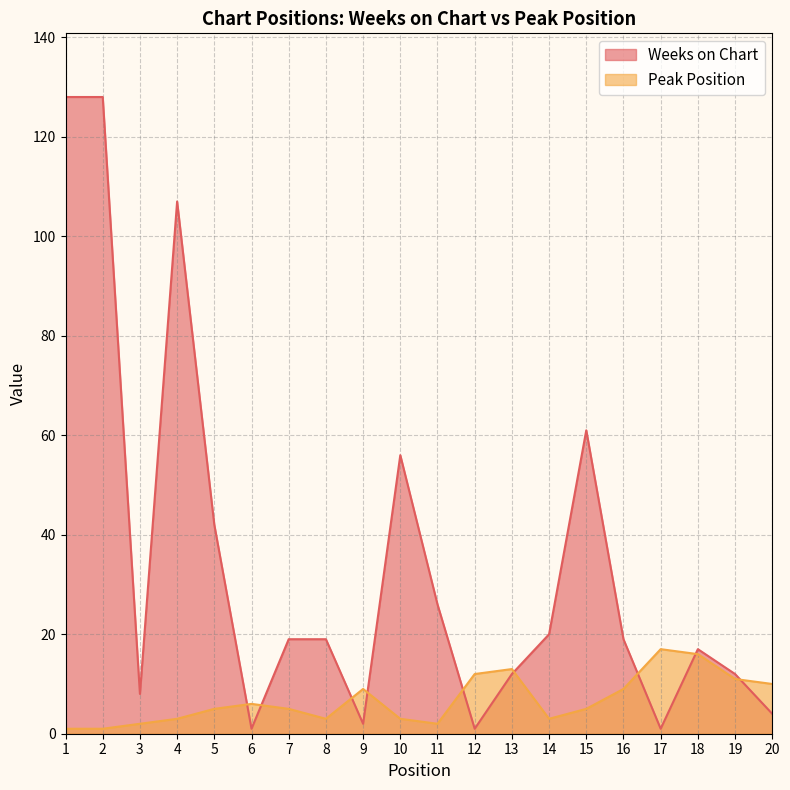

What is the highest value of the Weeks on Chart series?

128